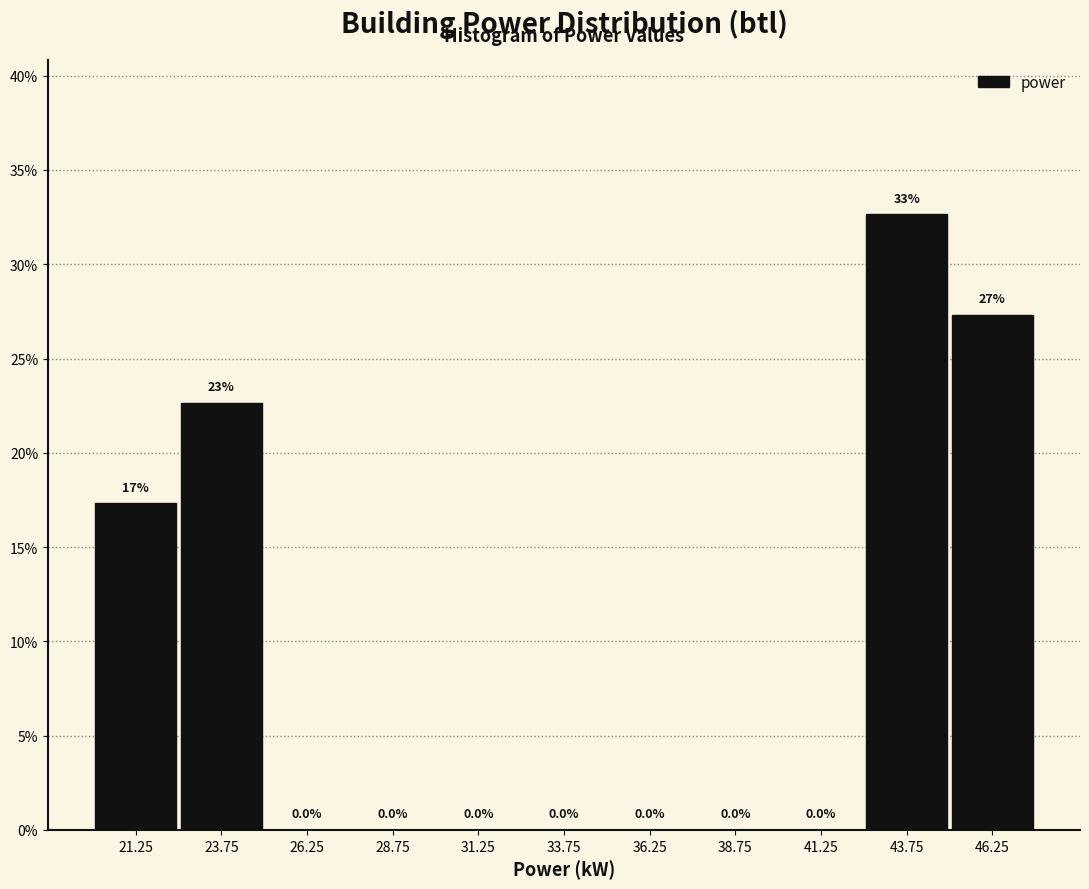

Over which range of the x-axis is the bar tallest?

42.5 to 45.0